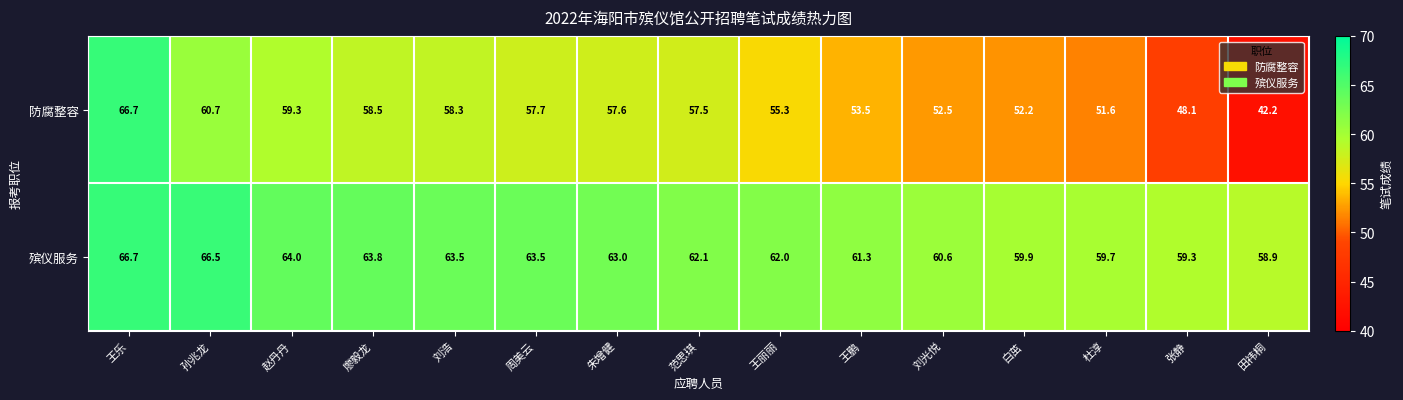

Rank the series by their average value, from lowest to highest.

防腐整容, 殡仪服务